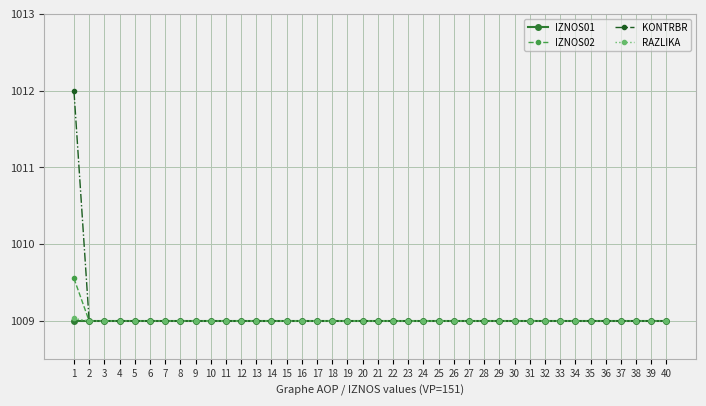

What is the smallest value displayed?

1009.0